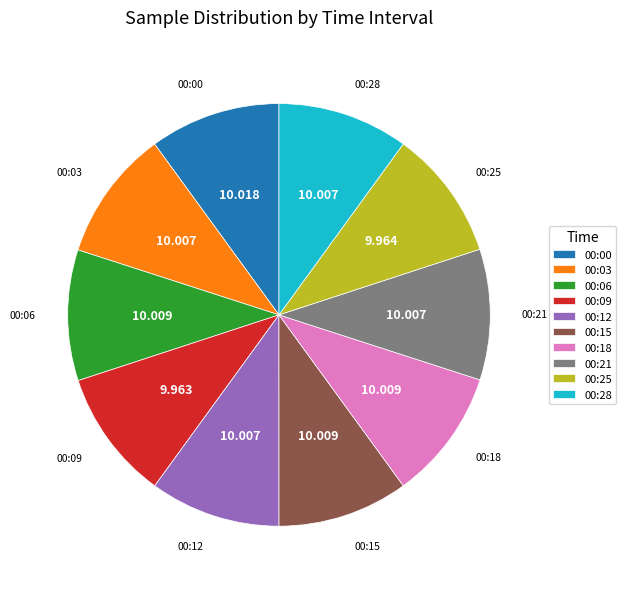

True or false: 00:25 accounts for 18% of the total.

False